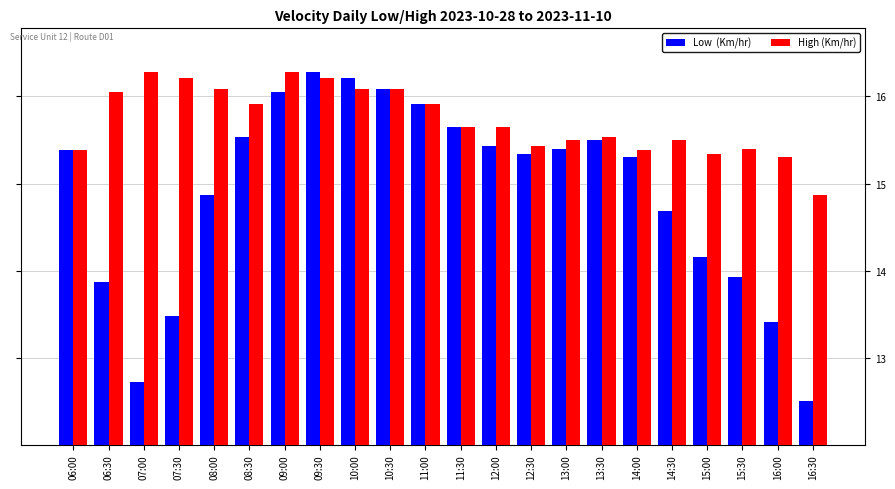

What is the difference between the highest and lowest values at 06:30?

2.2